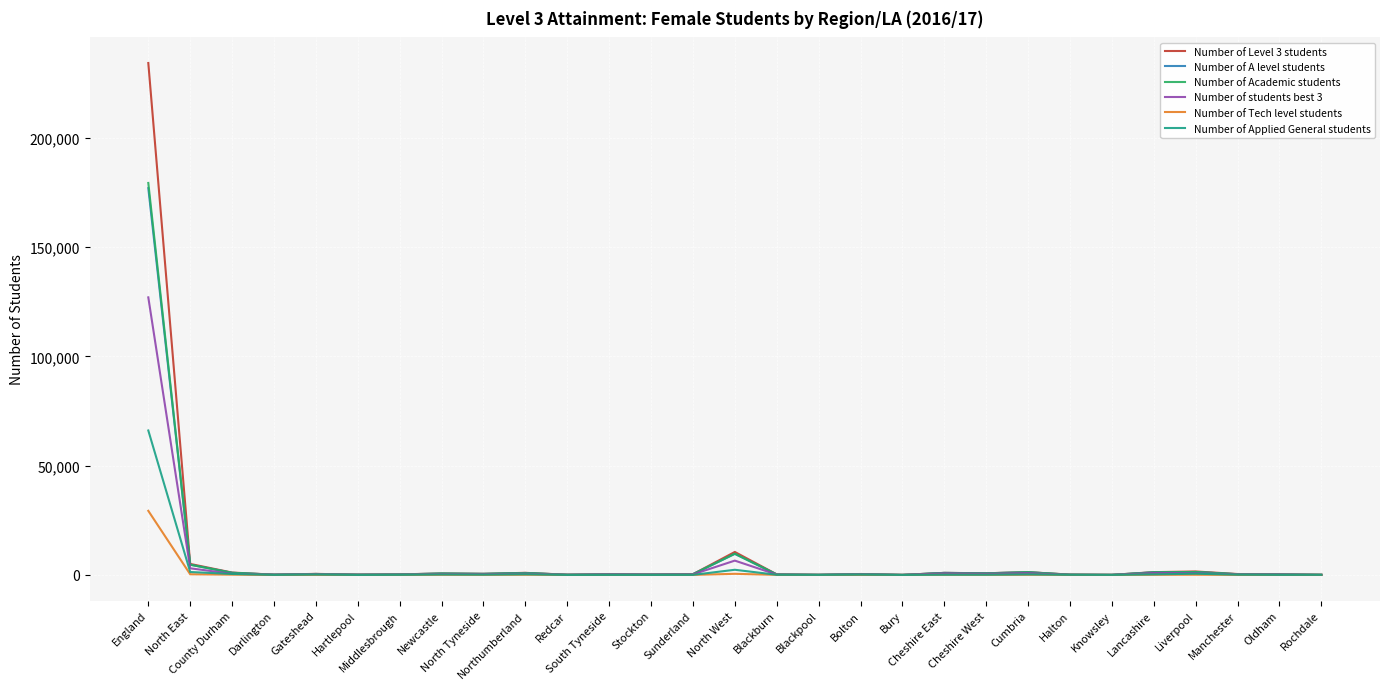

Which series has the largest range (max minus min)?

Number of Level 3 students